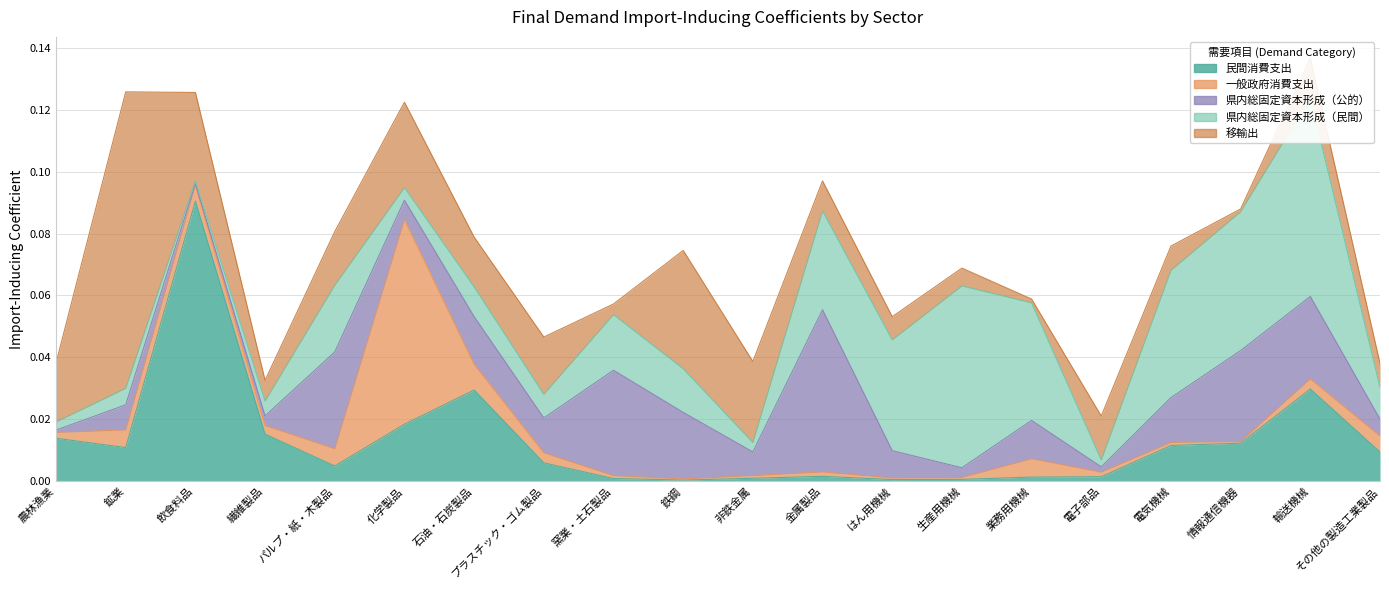

What is the sum of all 移輸出 values?

0.4